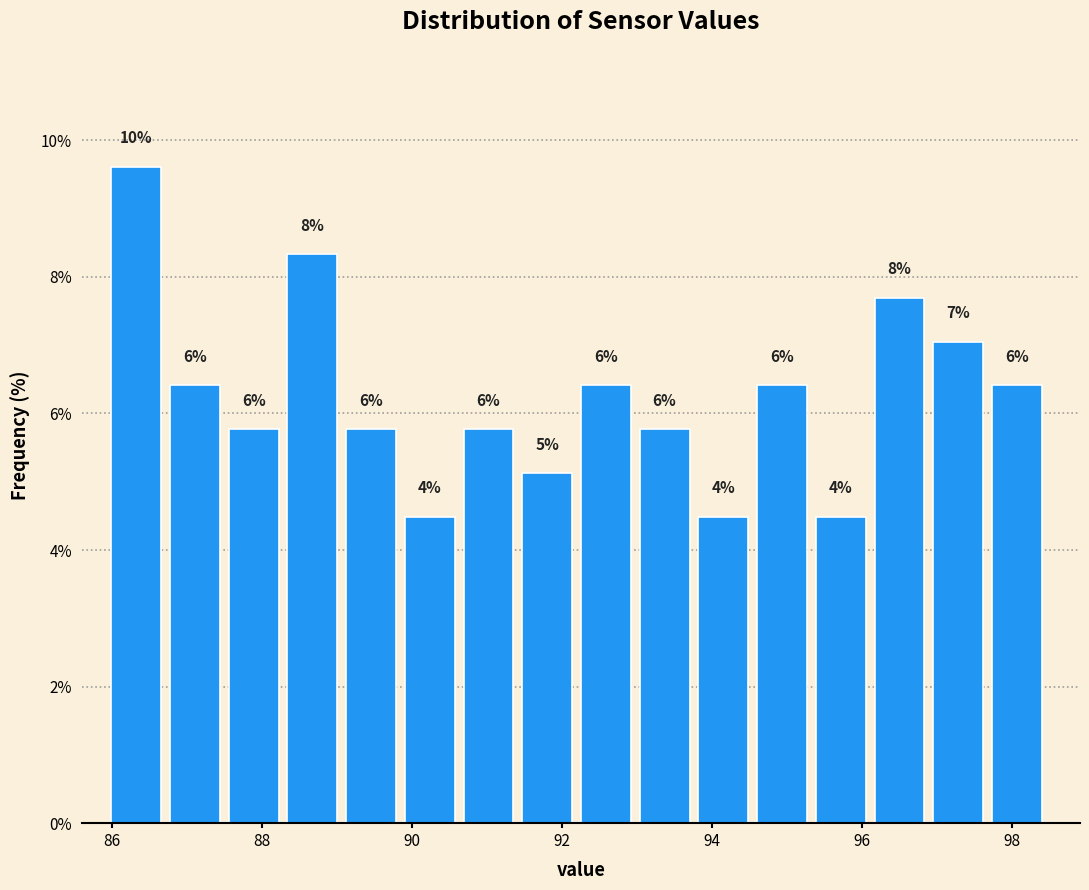

Around what value on the x-axis is the tallest bar? Give the approximate position of its centre, as read against the axis.

86.4